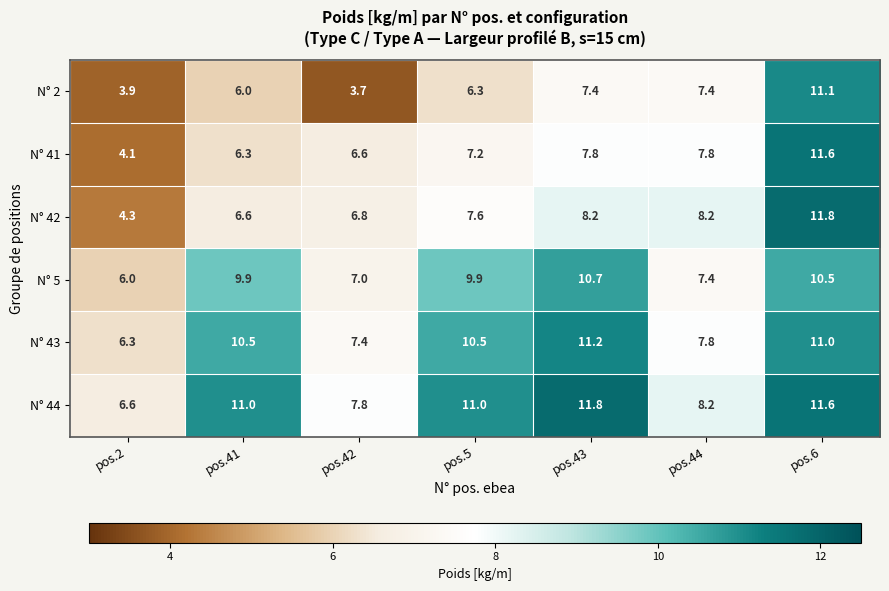

True or false: N° 43 has a value of 4.8 at pos.42.

False